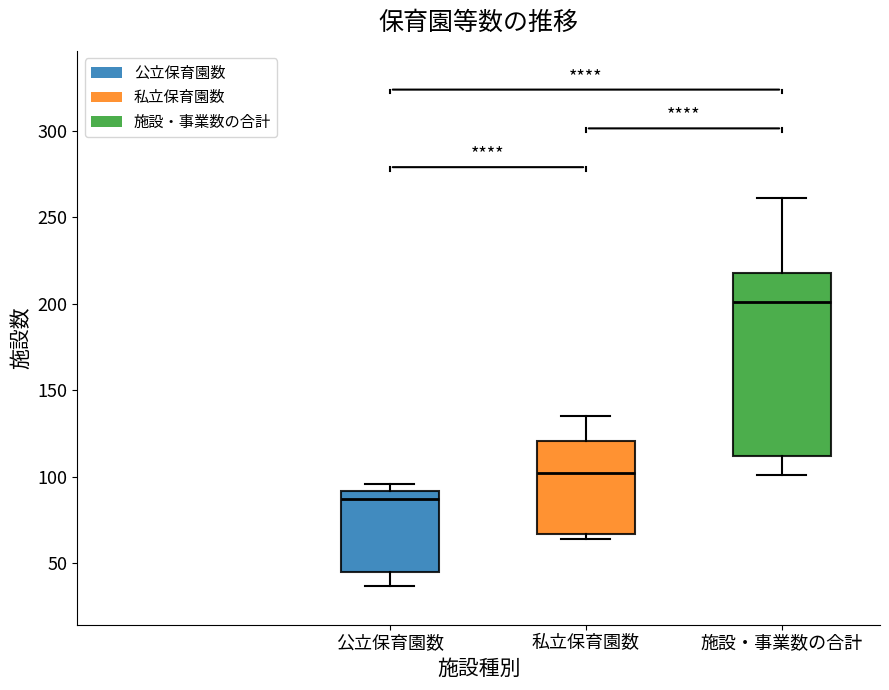

Reading left to right, transcribe this box plot: for each box, give where its median line is, the range the box spans, and where its two whiskers end, as read against the y-axis. The values are not printed on the chart, so give them approximately, as read against the axis.

公立保育園数: median 85, box 45 to 90, whiskers 35 to 95
私立保育園数: median 100, box 65 to 120, whiskers 65 (just below the box's lower edge) to 135
施設・事業数の合計: median 200, box 110 to 220, whiskers 100 to 260